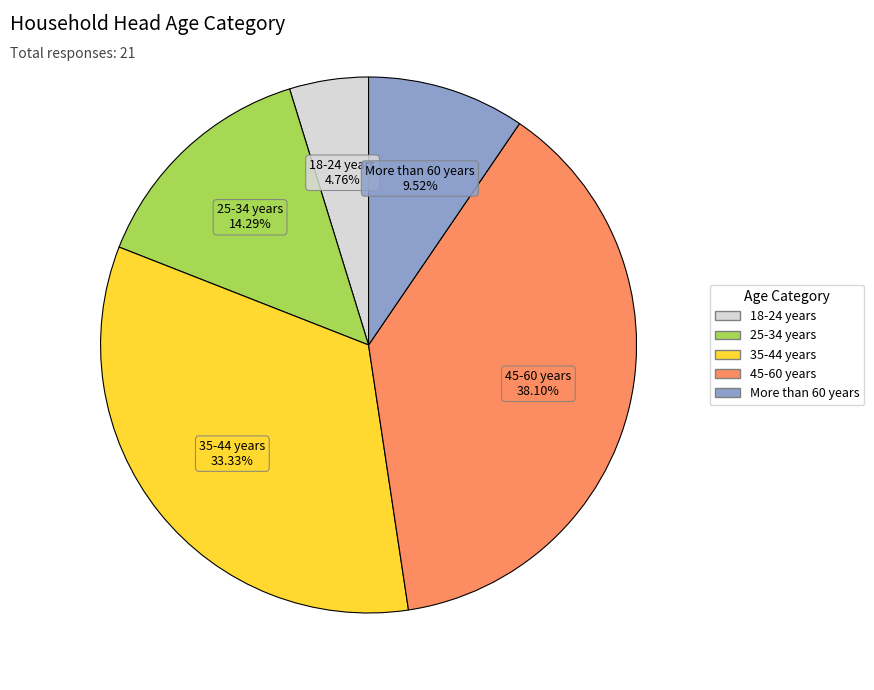

How many slices are in this pie chart?

5